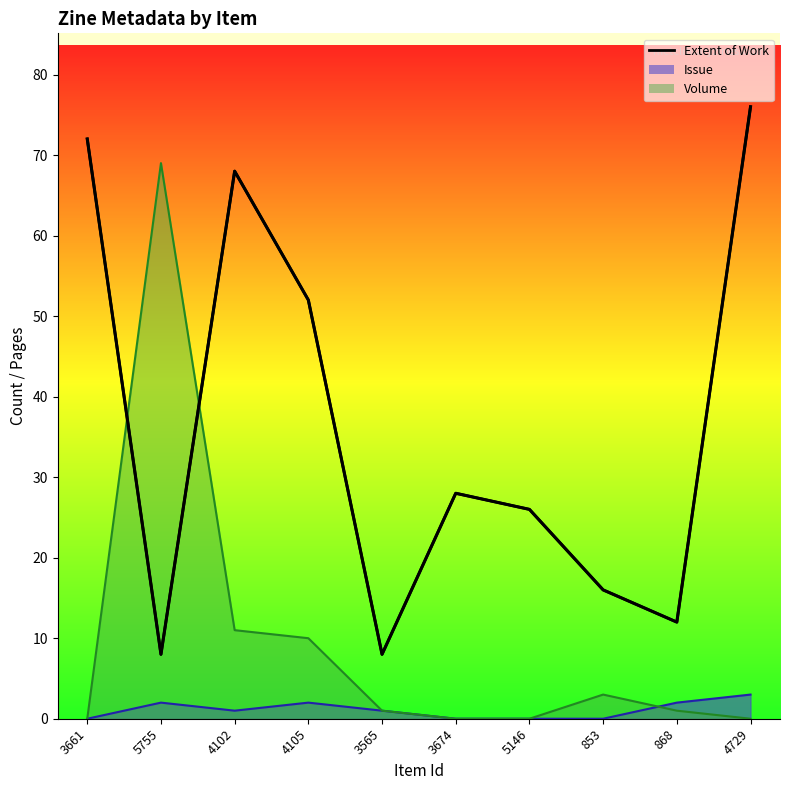

Is it true that the value at 3674 is 19?

False